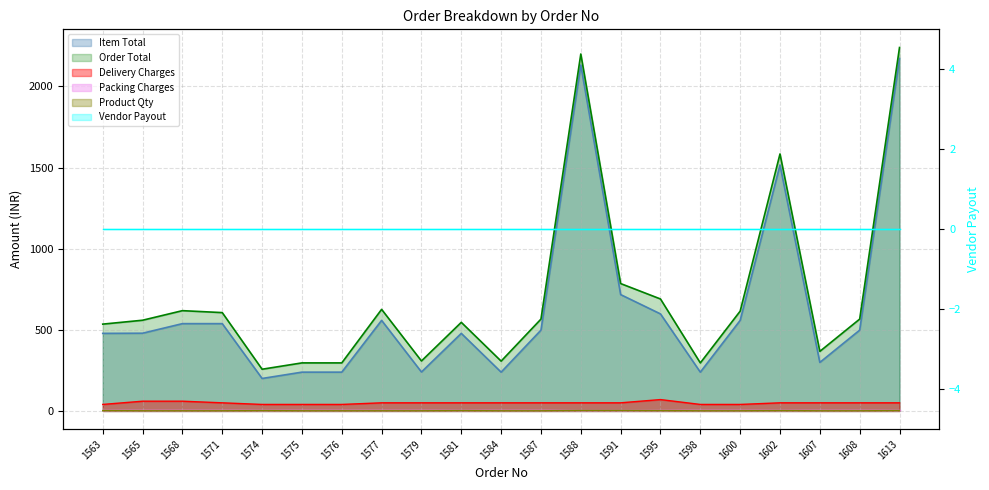

How many data points does each series have?

21